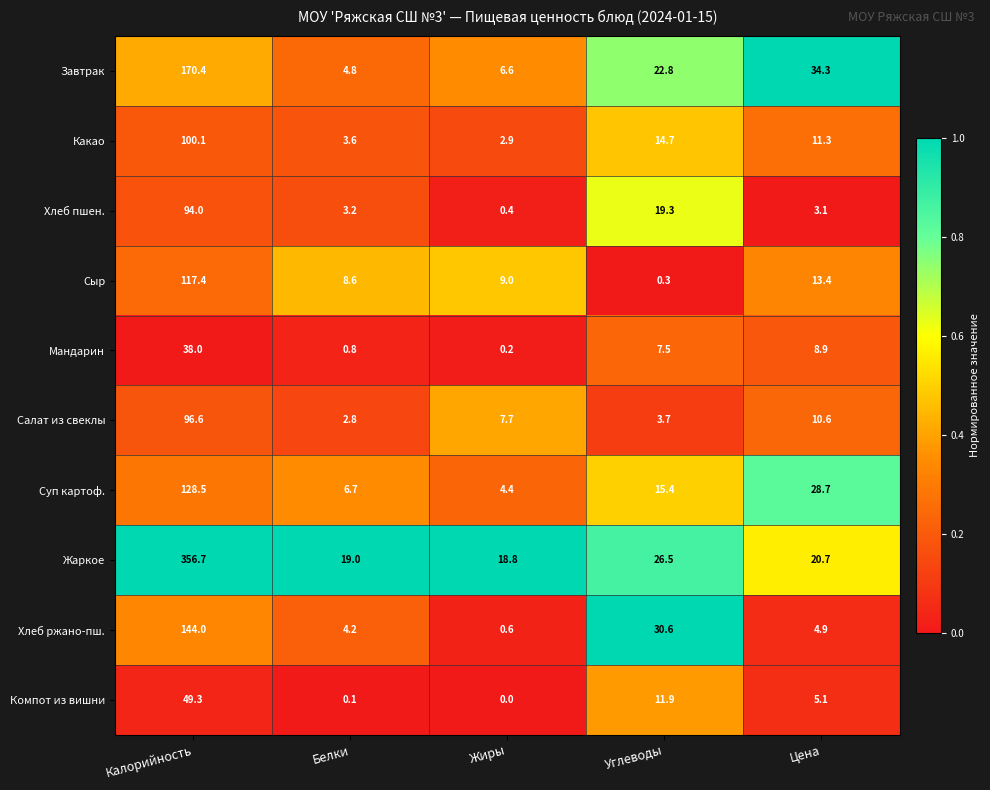

Which series changed the most between Калорийность and Углеводы?

Жаркое